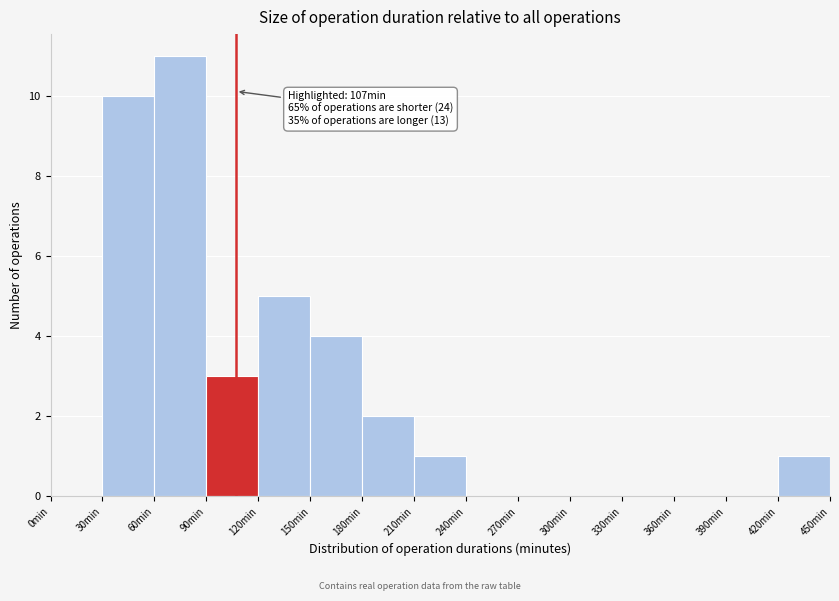

Over which range of the x-axis is the bar tallest?

60 to 90